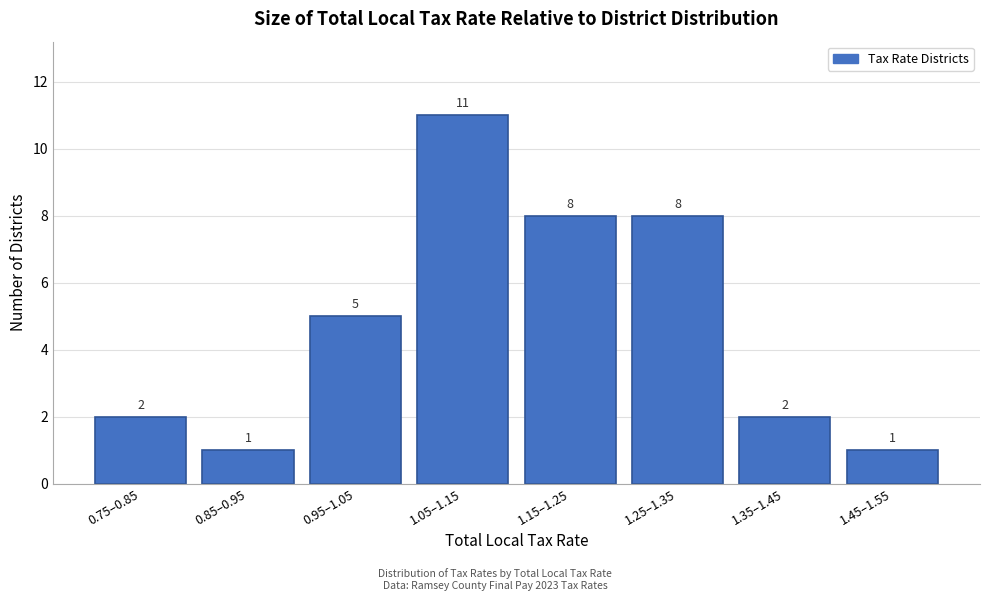

Reading right to left, extract all data points from this chart.

1.45–1.55=1	1.35–1.45=2	1.25–1.35=8	1.15–1.25=8	1.05–1.15=11	0.95–1.05=5	0.85–0.95=1	0.75–0.85=2